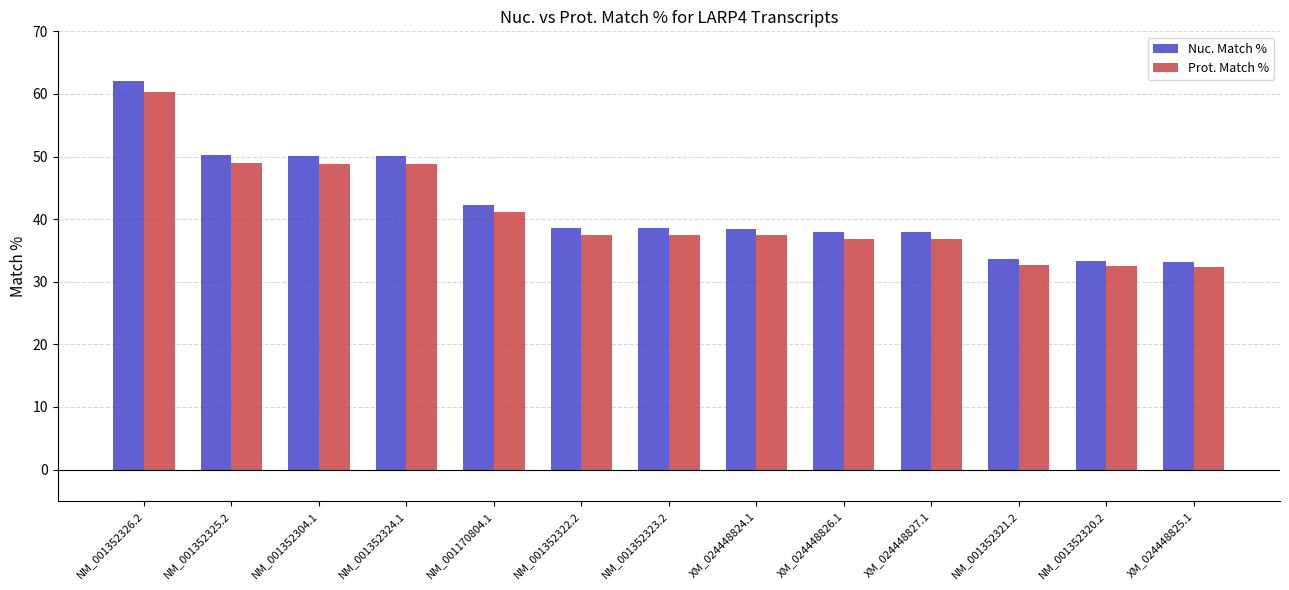

What is the difference between the maximum and second lowest values in the Nuc. Match % series?

28.7